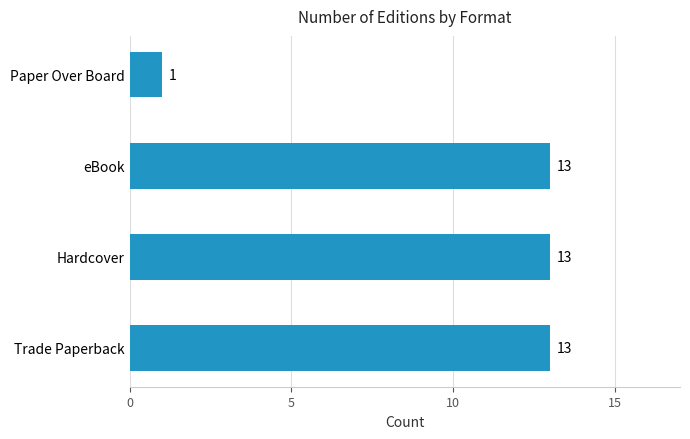

What value does the data have at Trade Paperback, to the nearest 5?

15